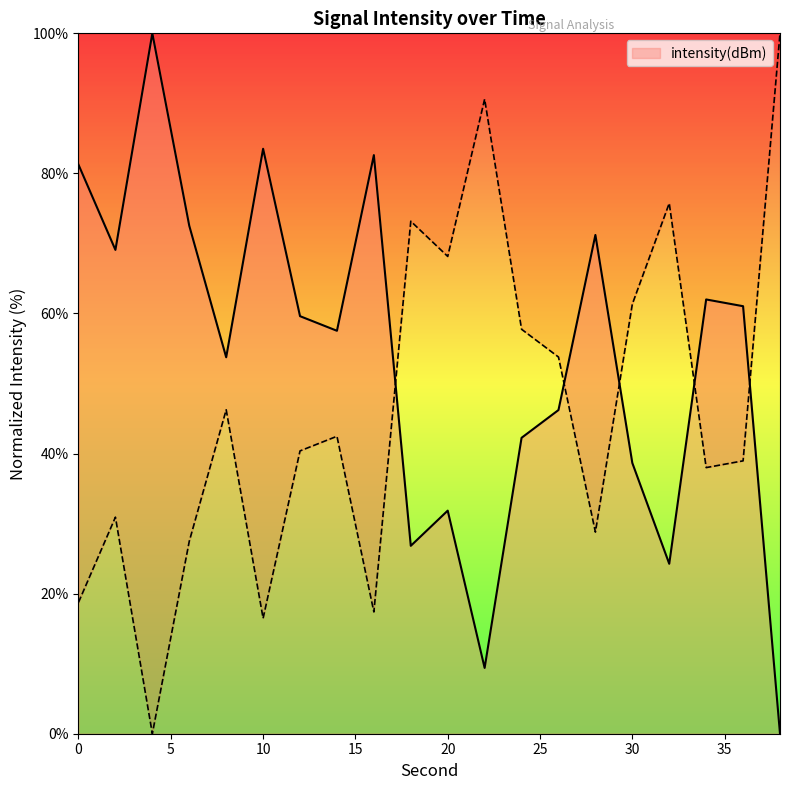

Is it true that the value at 10 is 83.5?

True